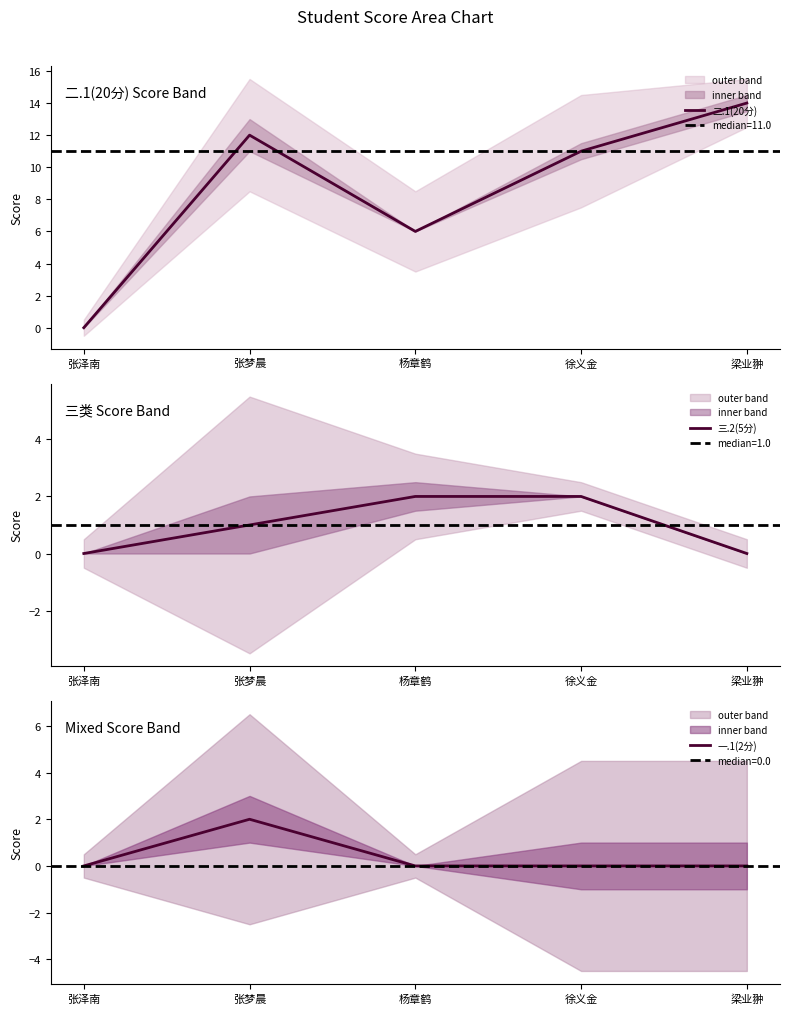

How many lines are shown in the chart?

3